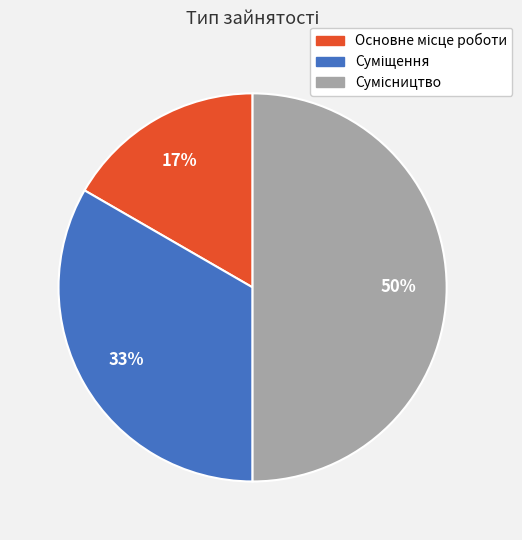

To the nearest percent, what is the average slice percentage?

33%